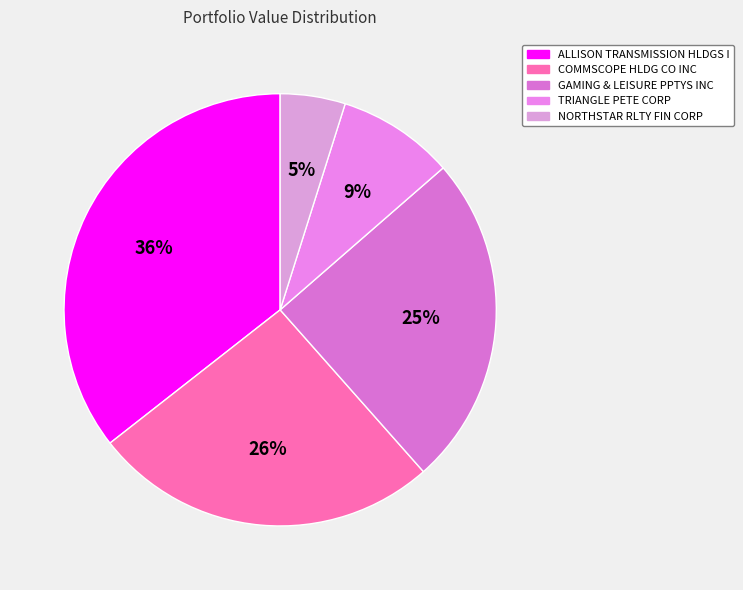

Does any single category account for the majority?

No